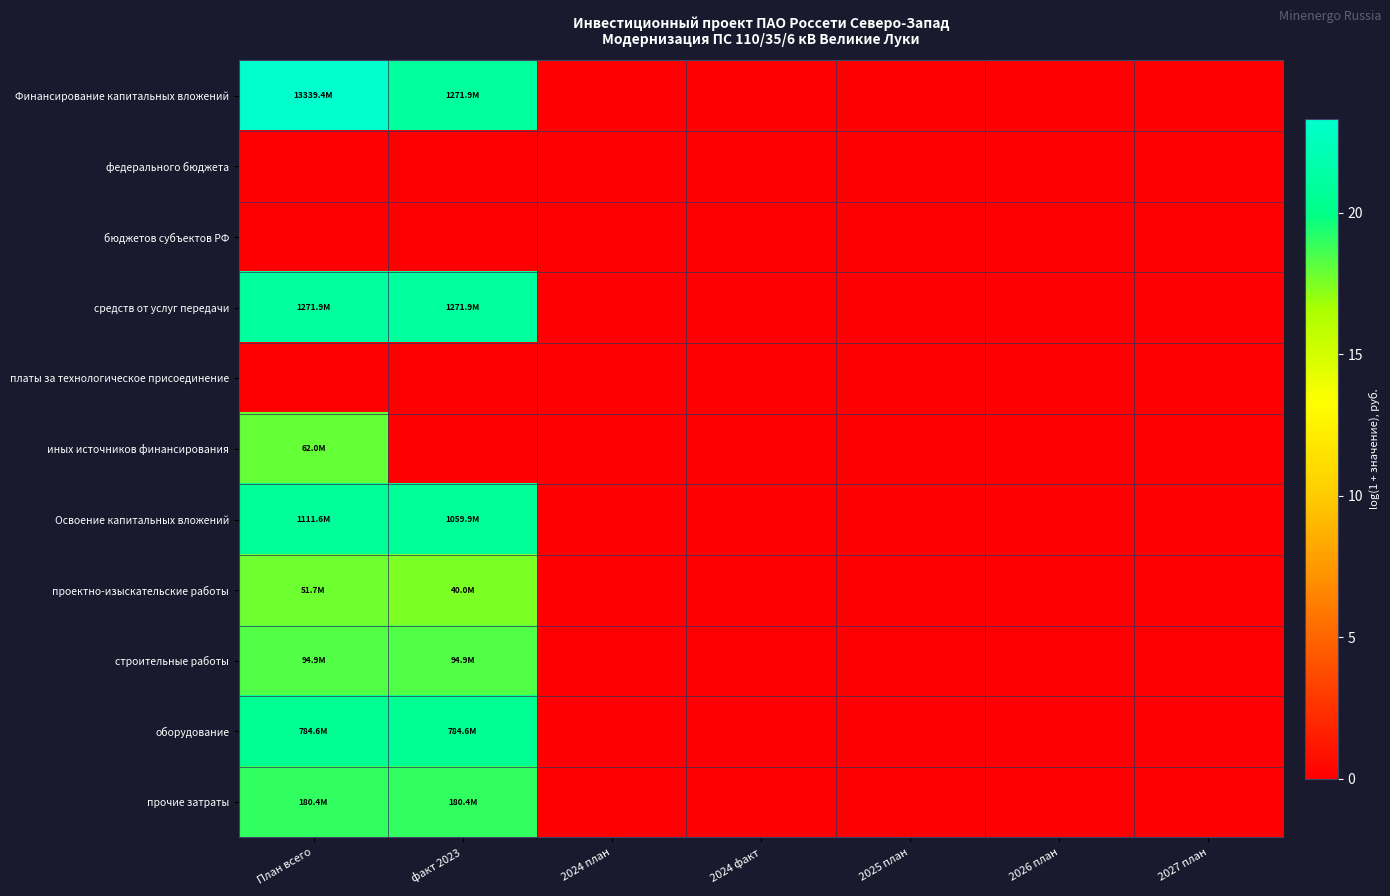

At how many categories does at least one series exceed 5?

2